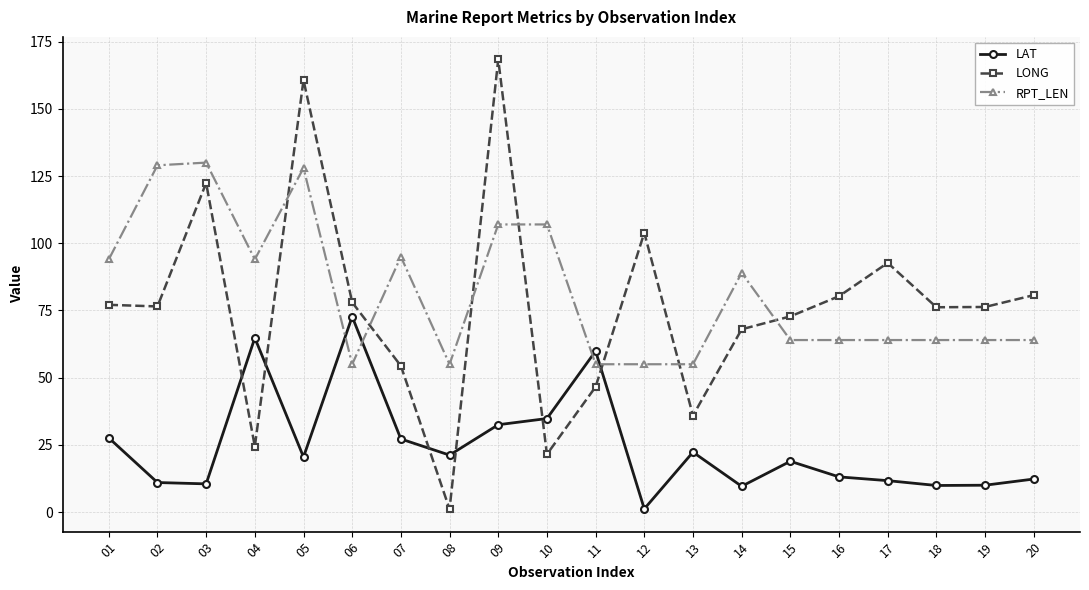

Is this an area chart (filled region under the line)?

No